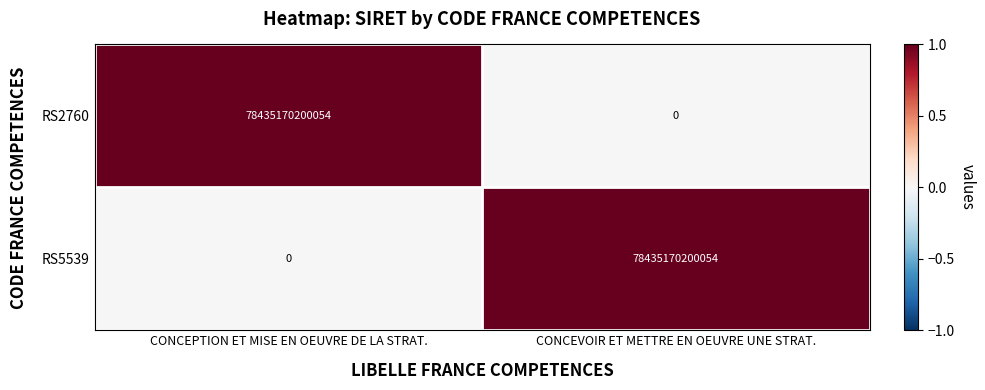

List the labels in order of RS2760 value, smallest first.

CONCEVOIR ET METTRE EN OEUVRE UNE STRAT., CONCEPTION ET MISE EN OEUVRE DE LA STRAT.